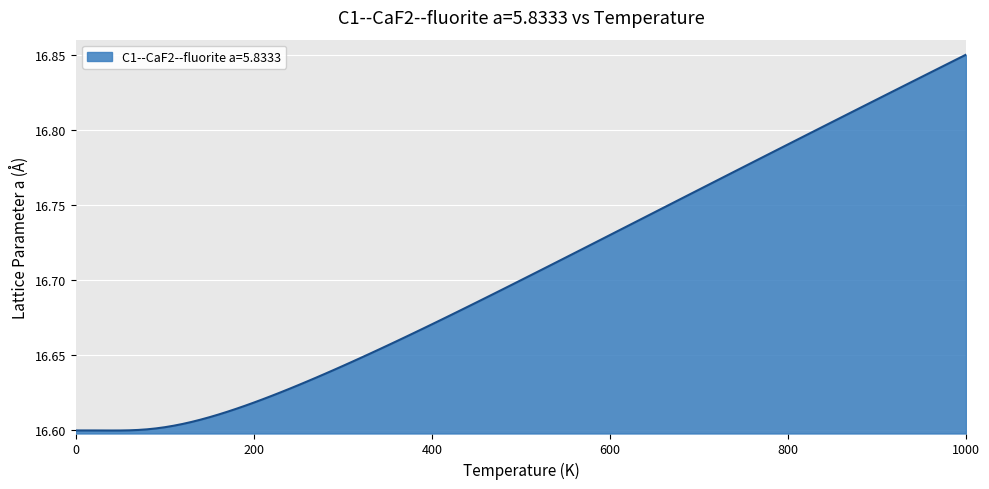

What is the difference between the maximum and minimum values?

0.3